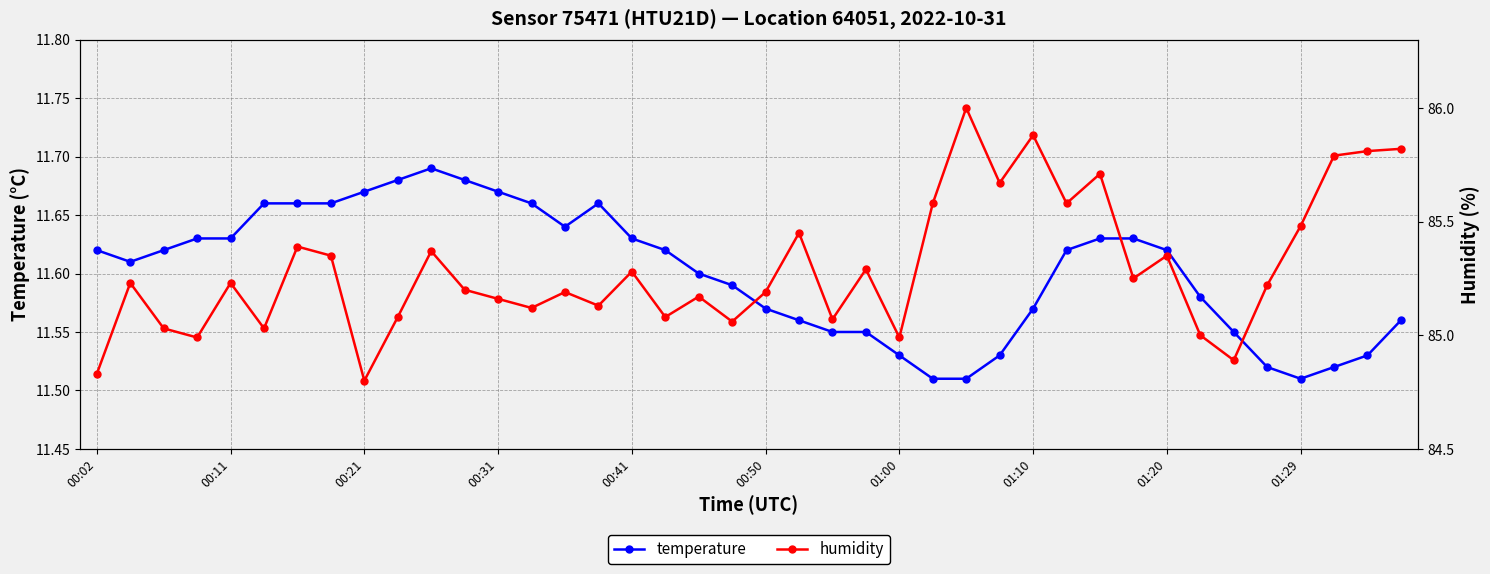

Is it true that humidity equals 85.2 at 00:31?

True